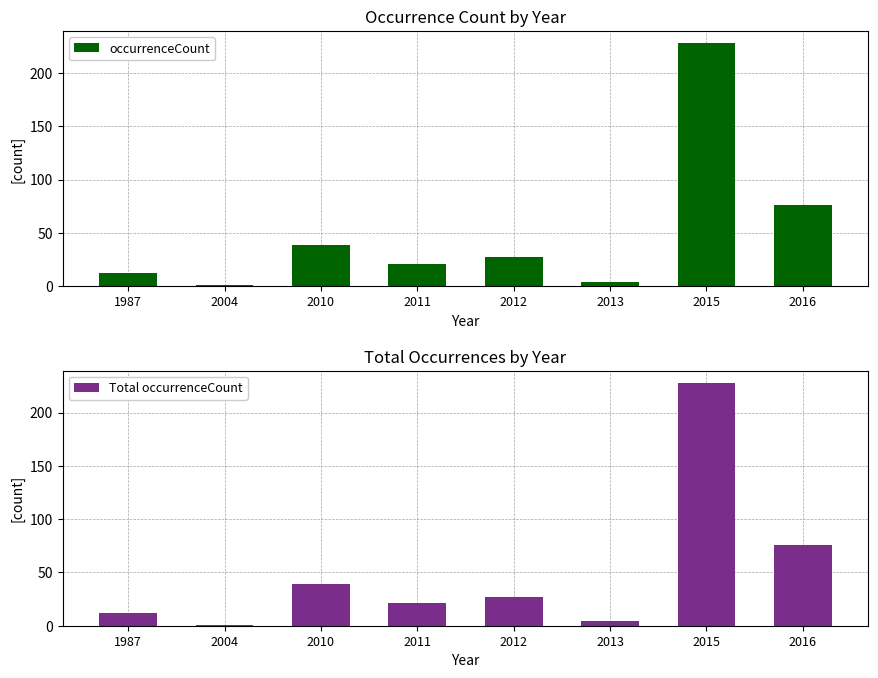

How many bars are there in total?

16